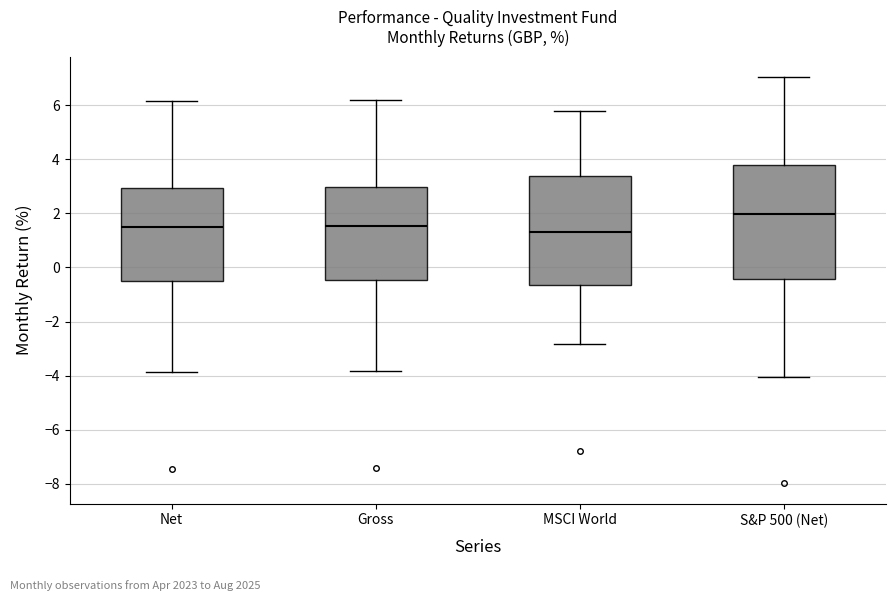

Reading left to right, transcribe this box plot: for each box, give where its median line is, the range the box spans, and where its two whiskers end, as read against the y-axis. The values are not printed on the chart, so give them approximately, as read against the axis.

Net: median 1.4, box -0.4 to 3.0, whiskers -3.8 to 6.2
Gross: median 1.6, box -0.4 to 3.0, whiskers -3.8 to 6.2
MSCI World: median 1.4, box -0.6 to 3.4, whiskers -2.8 to 5.8
S&P 500 (Net): median 2.0, box -0.4 to 3.8, whiskers -4.0 to 7.0